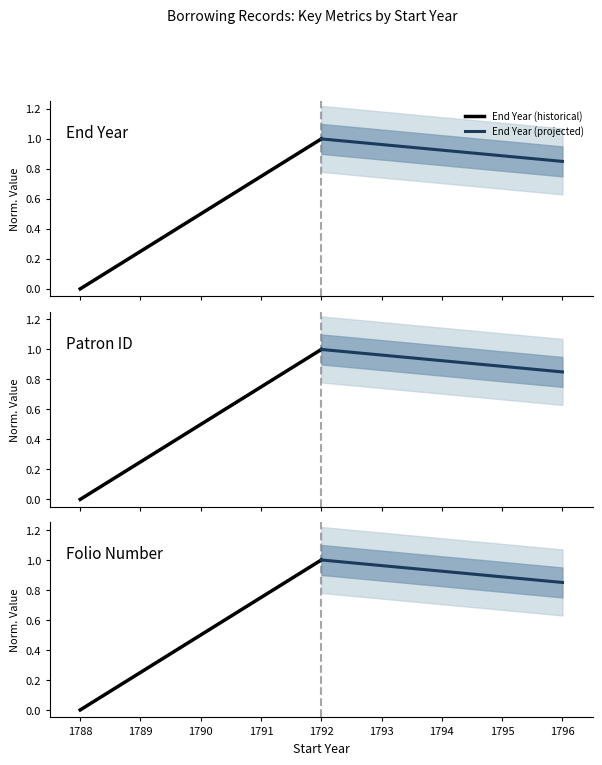

What is the maximum value for Patron ID (projected)?

1.0